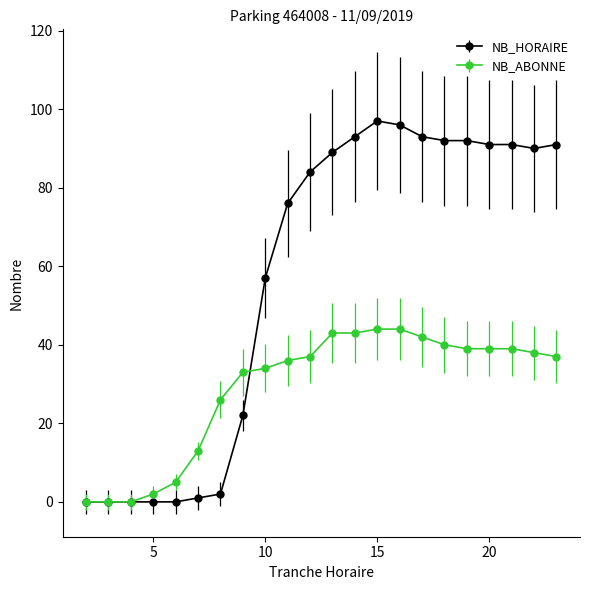

At how many categories does at least one series exceed 8?

17